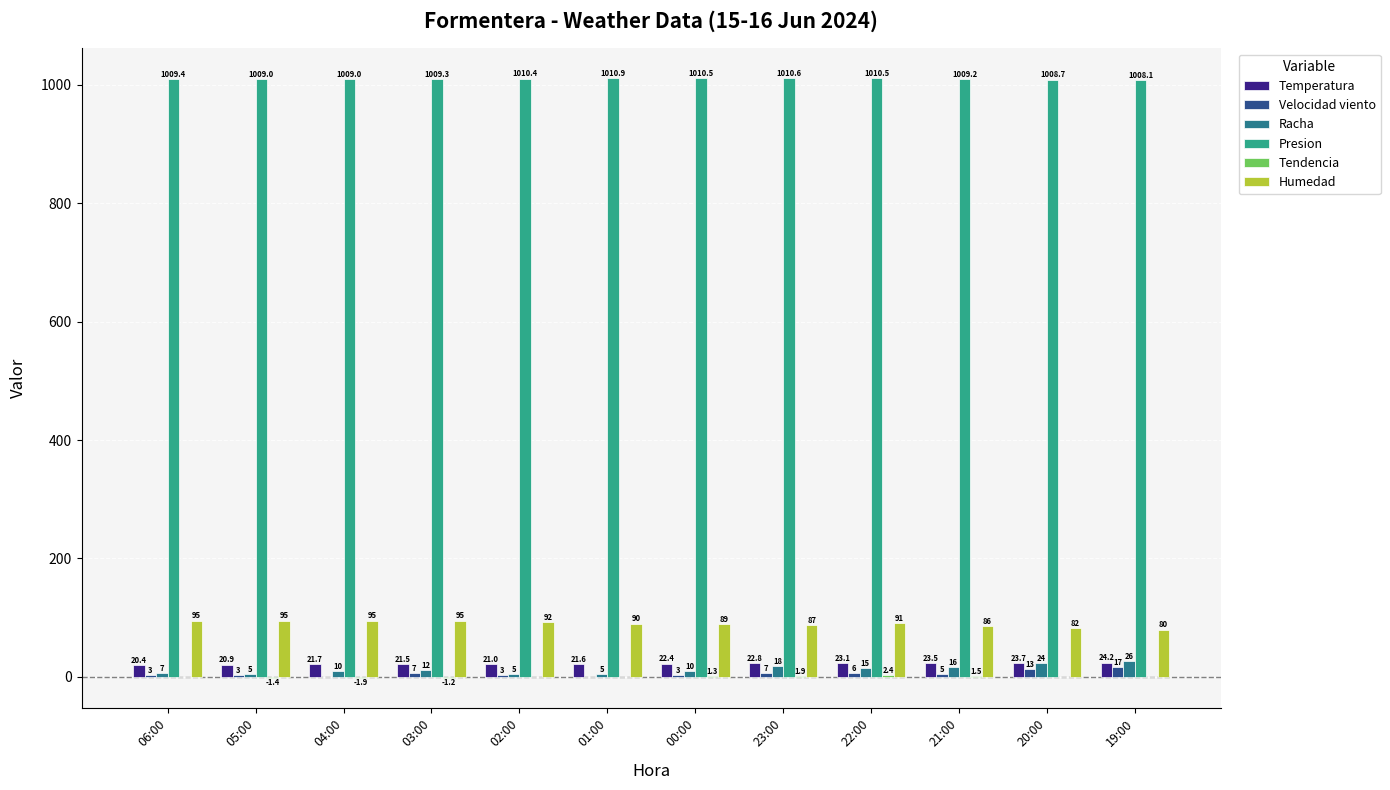

True or false: Presion has a value of 205.7 at 00:00.

False